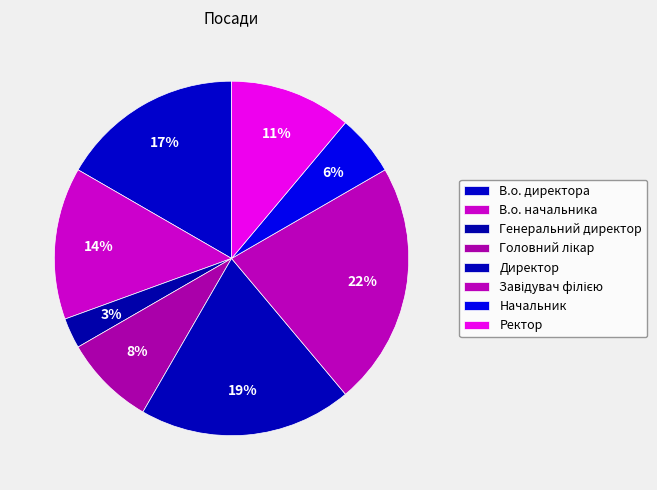

How many segments does this pie chart have?

8